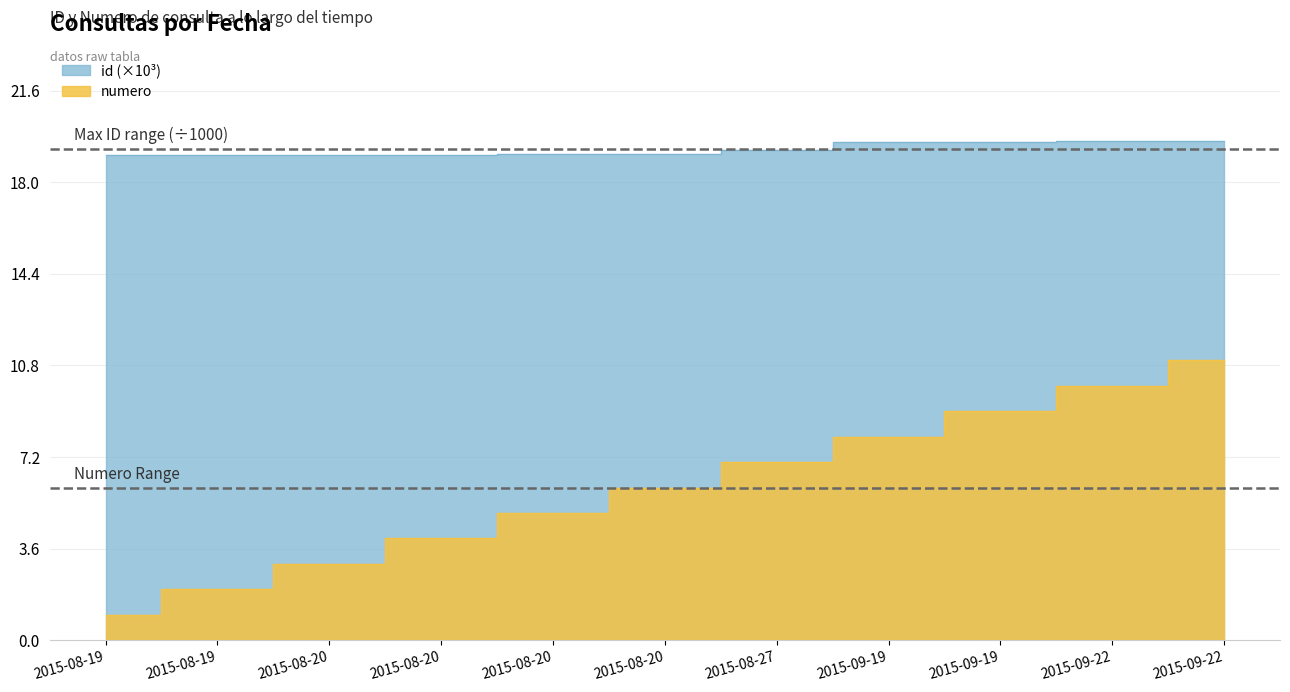

How many lines are shown in the chart?

2